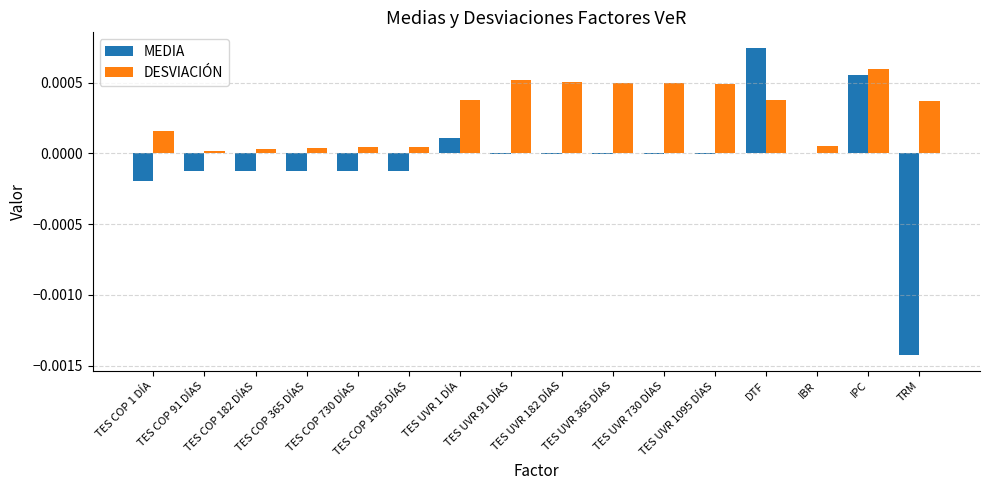

Which series has the largest total across all categories?

DESVIACIÓN